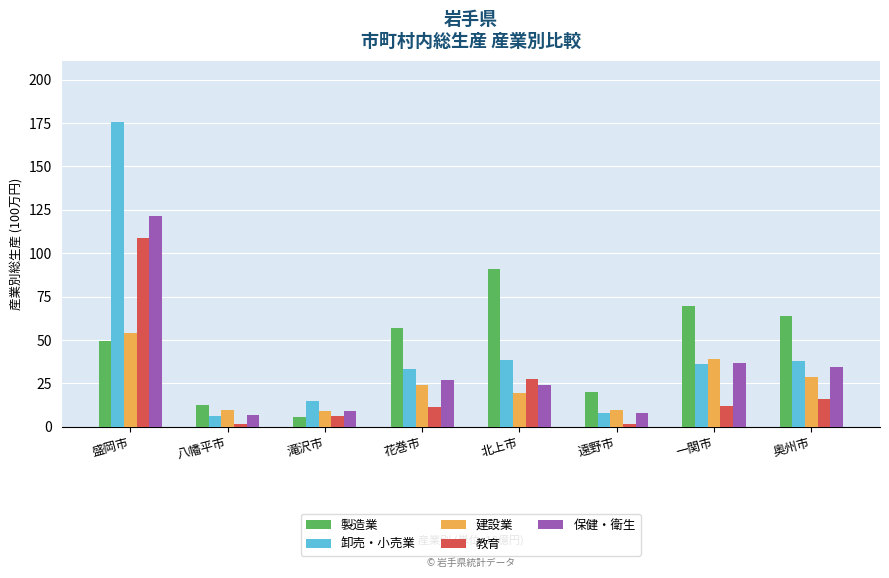

True or false: 製造業 has a value of 5.5 at 滝沢市.

True